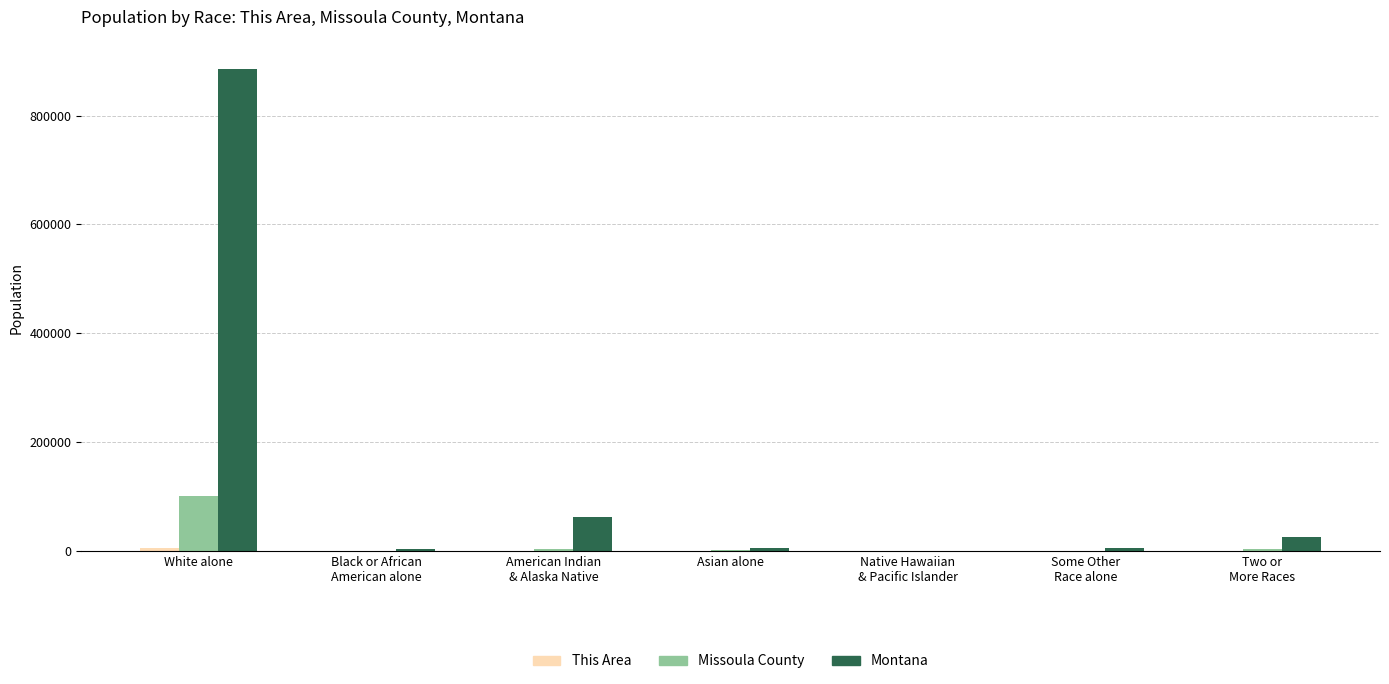

Which series has the largest total across all categories?

Montana